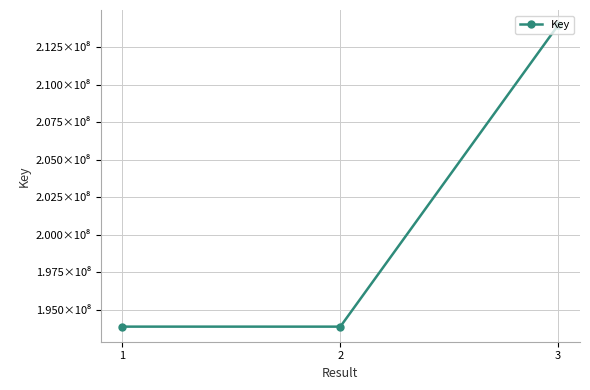

Reading left to right, list all the values displayed in this chart.

193879034	193878365	213961295